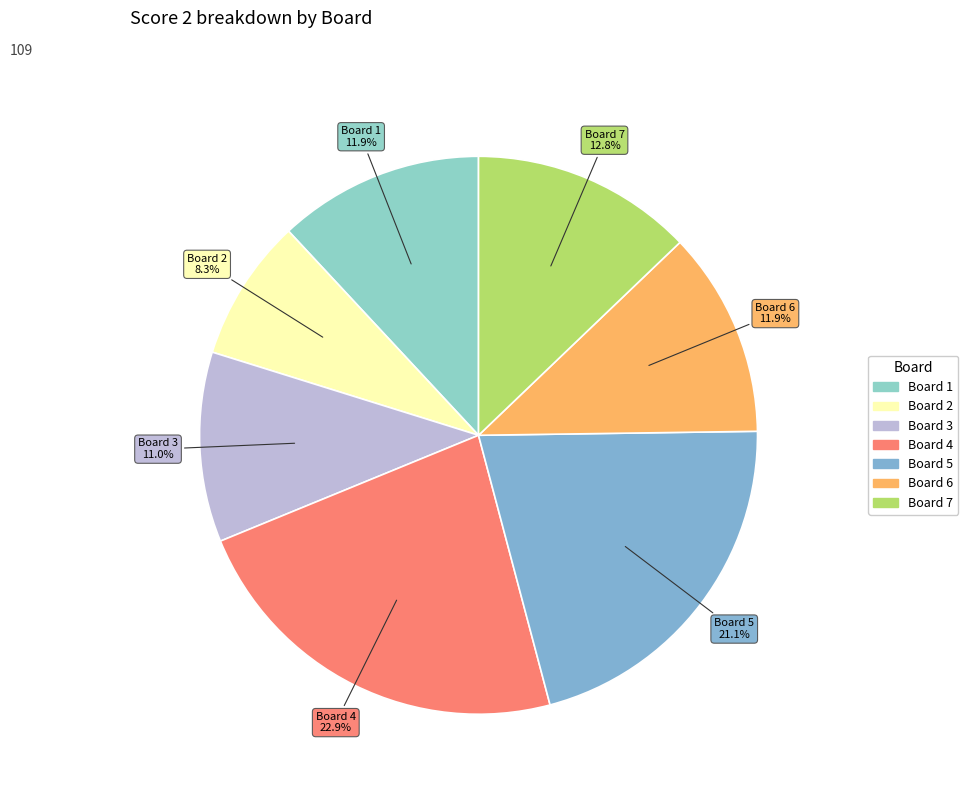

Which category has the biggest portion of the pie?

Board 4